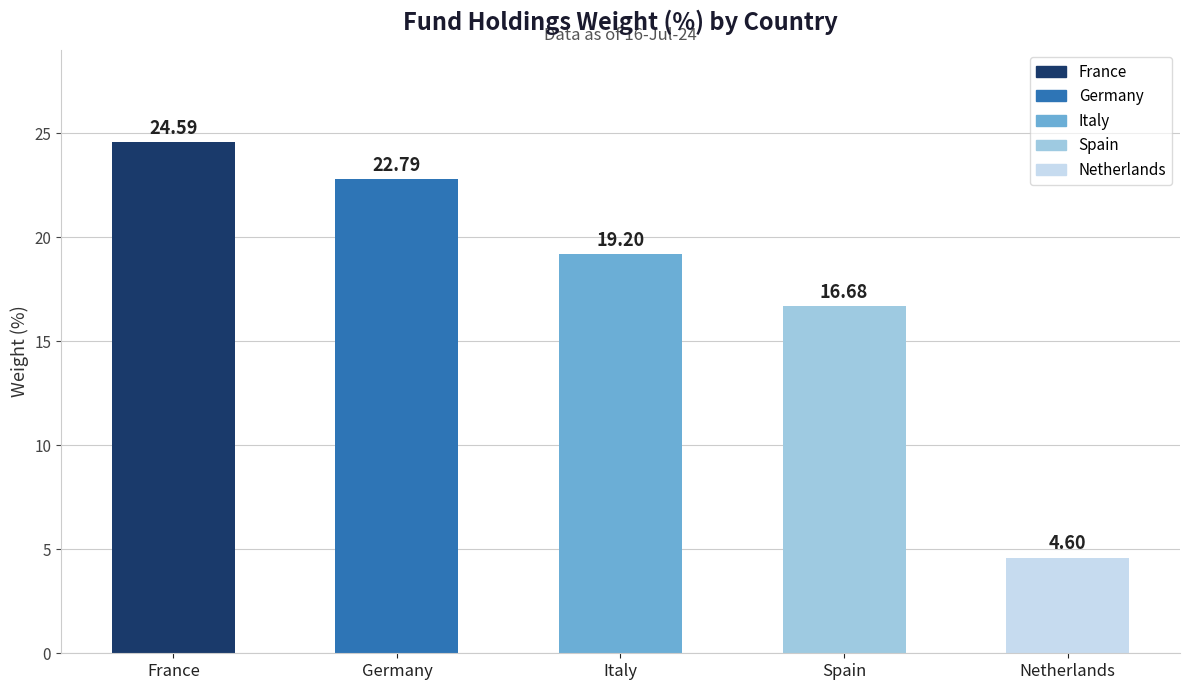

Reading left to right, what are all the values shown in this chart?

24.6	22.8	19.2	16.7	4.6